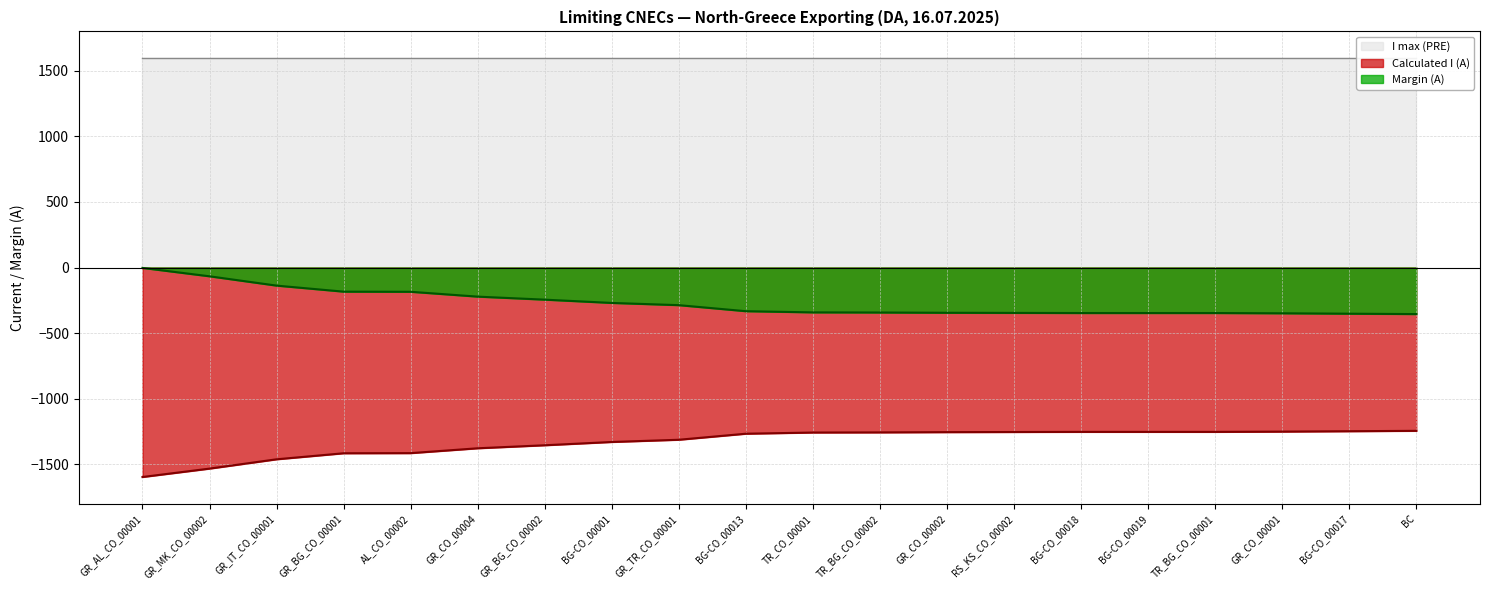

What position from the left is GR_TR_CO_00001?

9